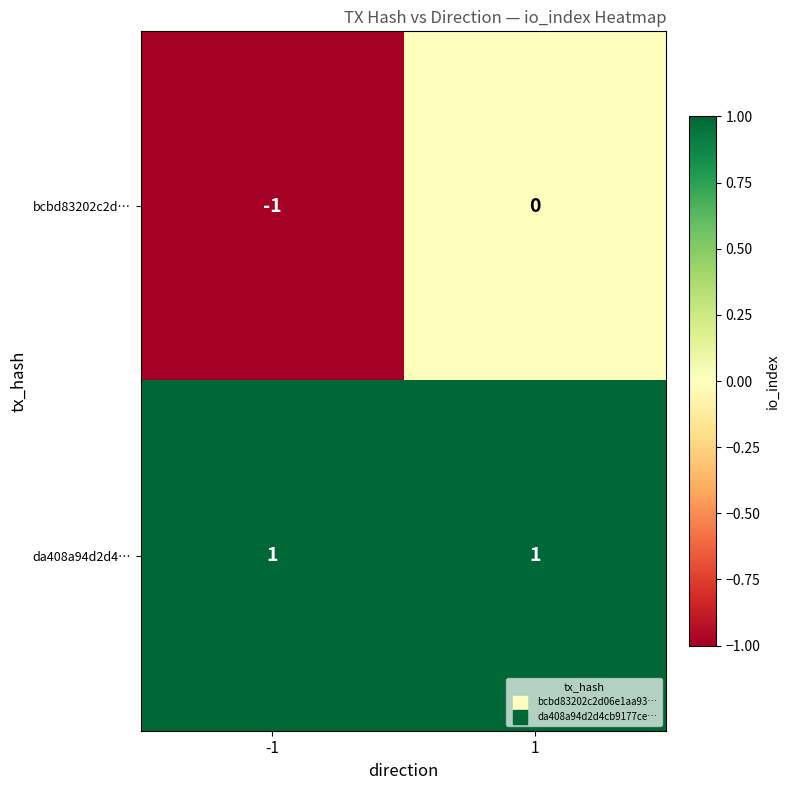

Reading left to right, extract all data points from this chart.

bcbd83202c2d…: -1	0
da408a94d2d4…: 1	1